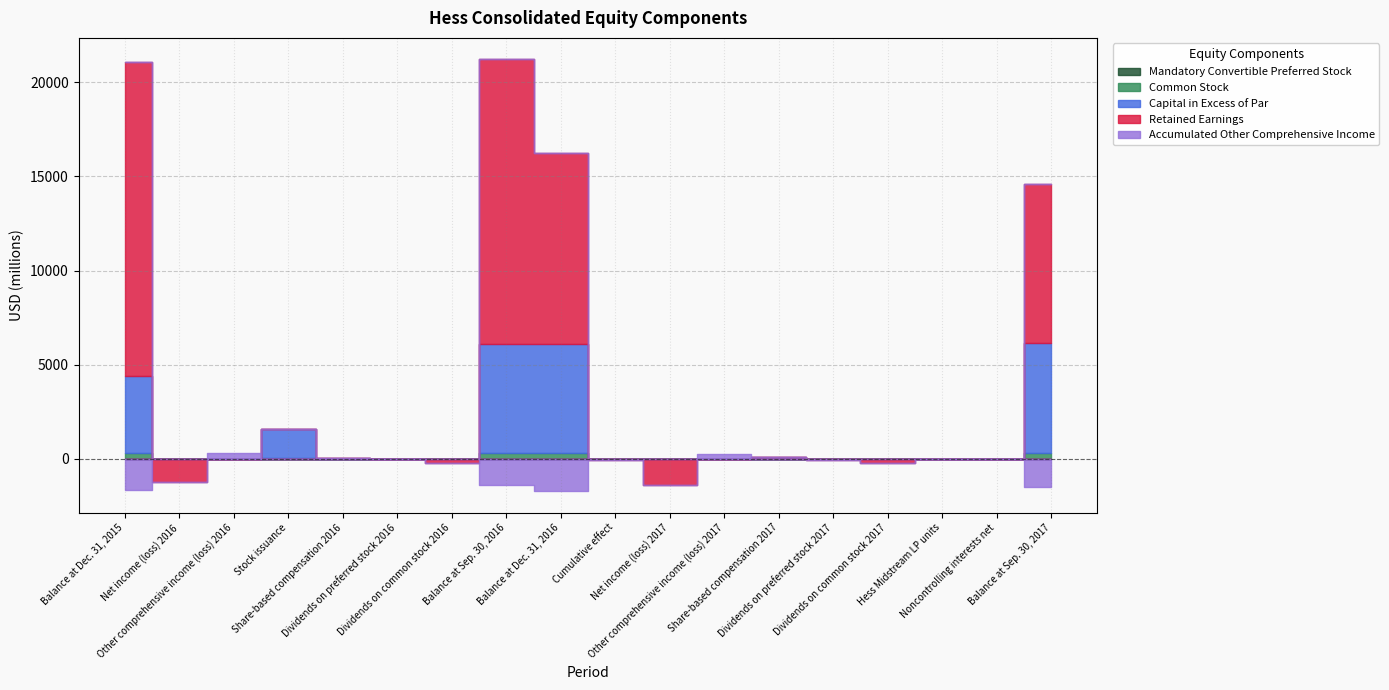

How many lines are shown in the chart?

5